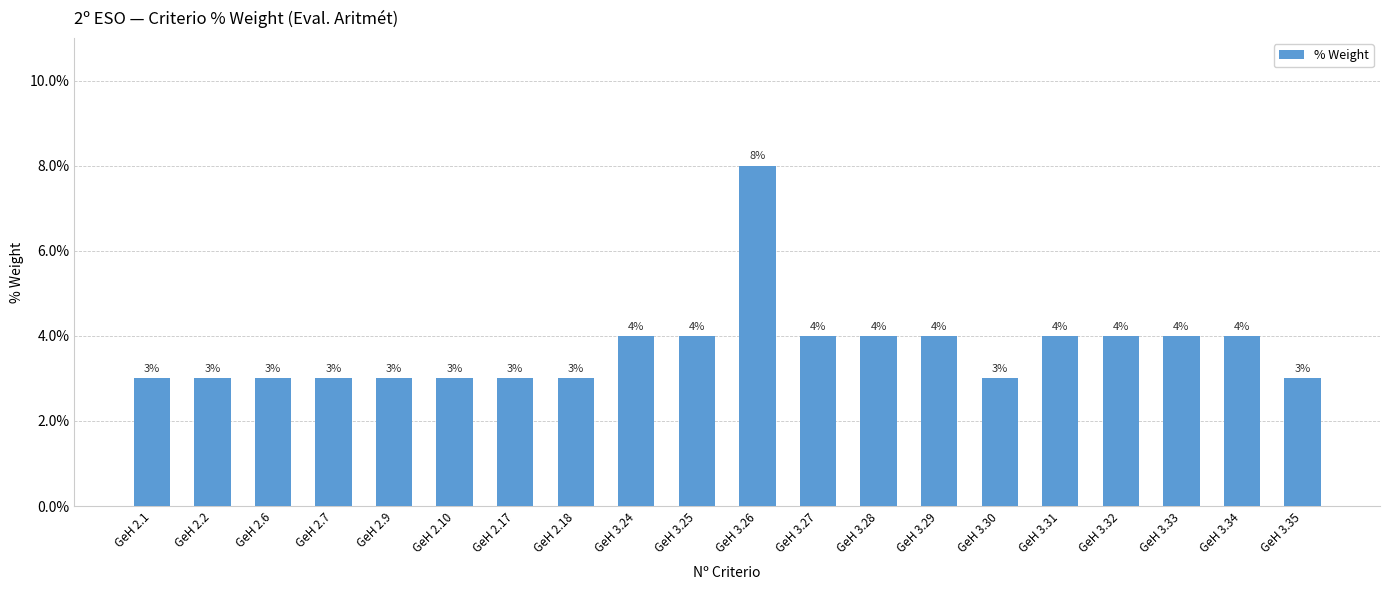

Are the bars grouped side by side (vs. stacked)?

No